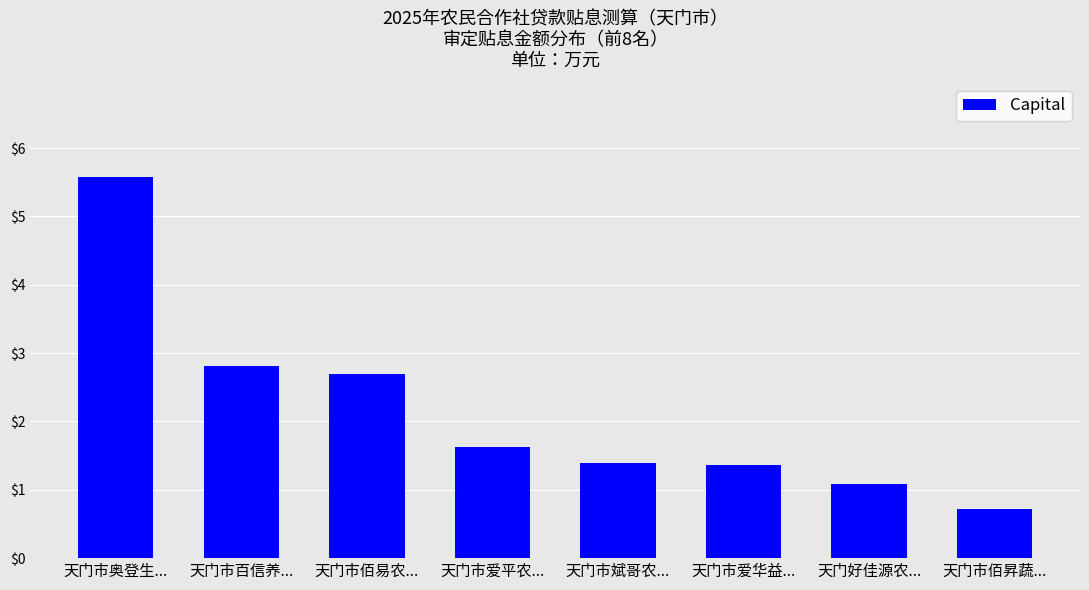

Where does the data first go above 1?

天门市奥登生...